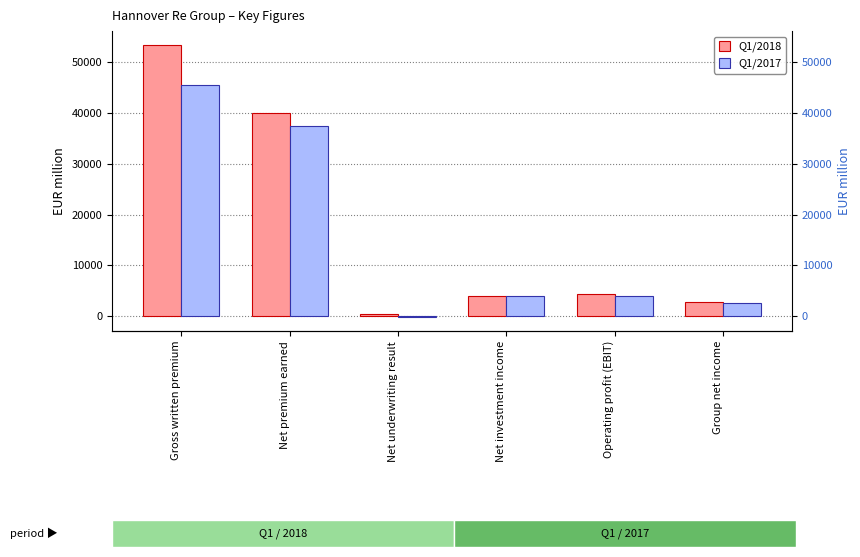

List the series in order of their overall mean, lowest first.

Q1/2017, Q1/2018